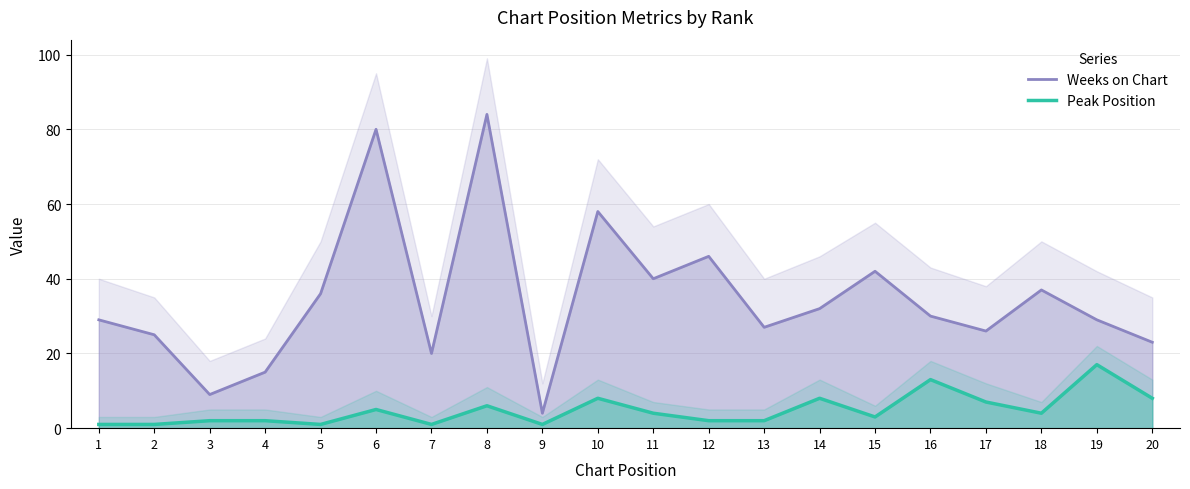

At which category does the chart reach its peak across all series?

8